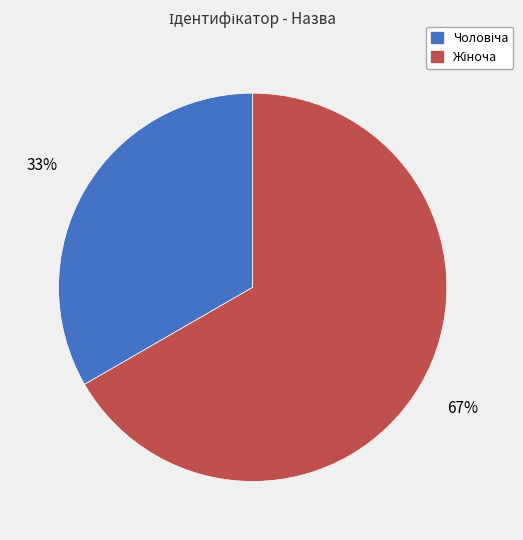

Does any single category account for the majority?

Yes